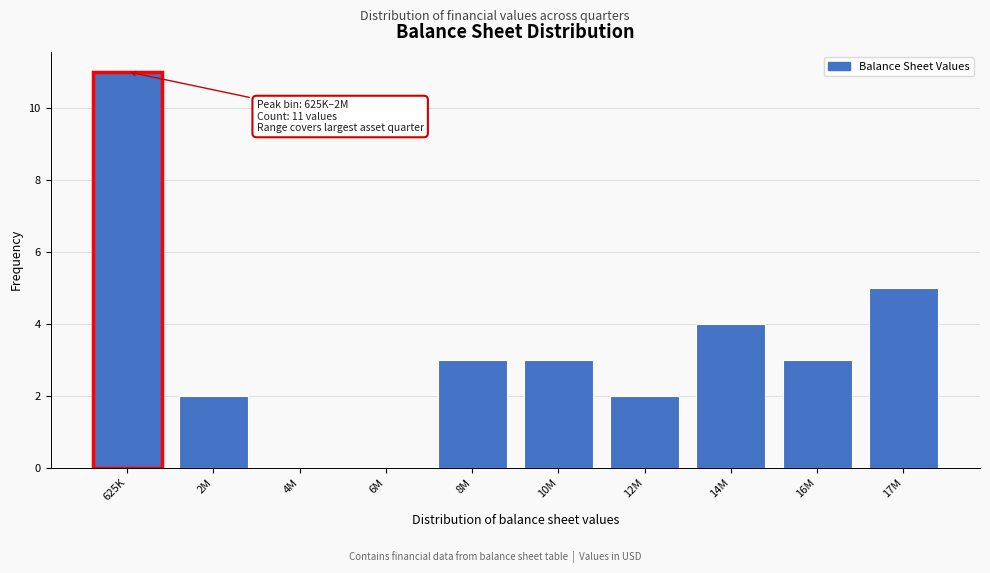

Reading left to right, what are all the values shown in this chart?

625K=11	2M=2	4M=0	6M=0	8M=3	10M=3	12M=2	14M=4	16M=3	17M=5